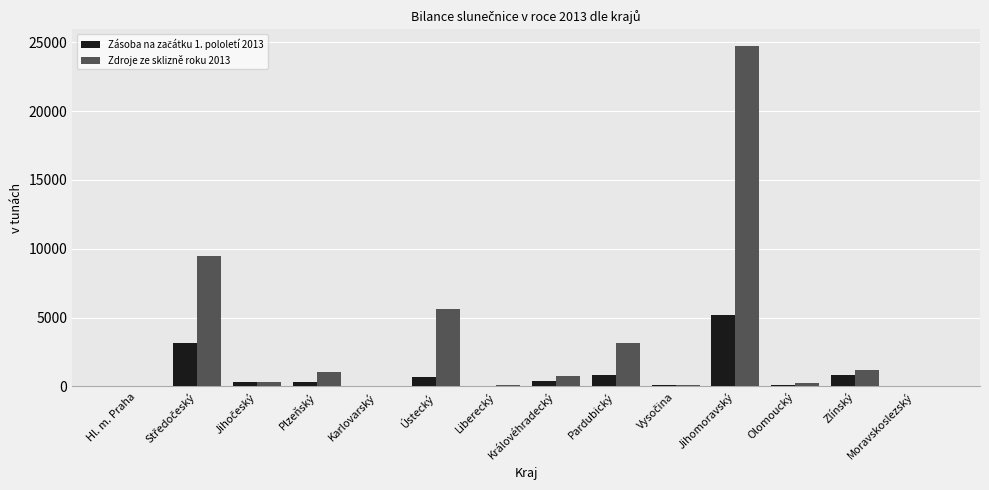

What is the spread (max minus min) of values at Liberecký?

64.1